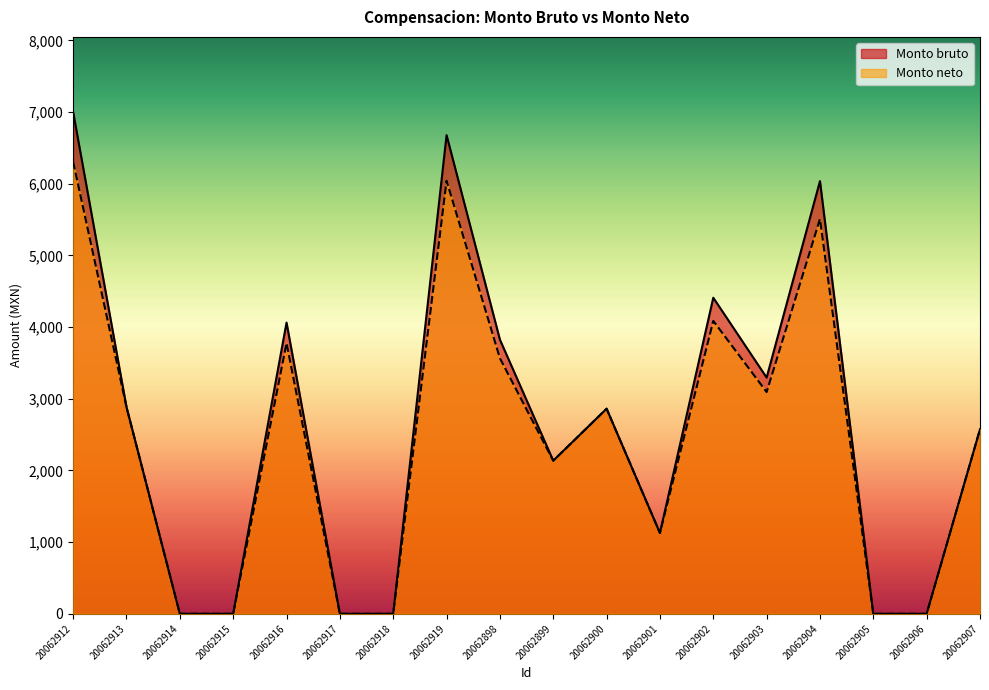

Is it true that Monto bruto equals -4459.3 at 20062914?

False